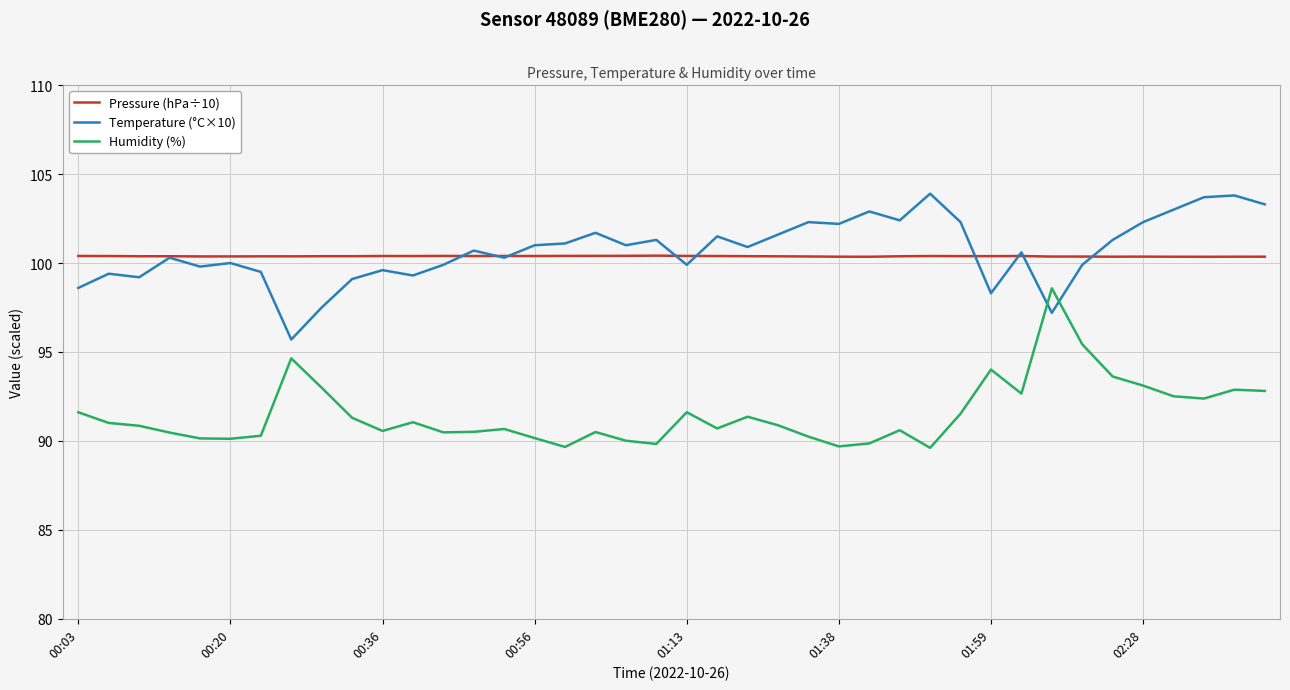

Rank the series by their maximum value, from lowest to highest.

Humidity (%), Pressure (hPa÷10), Temperature (°C×10)